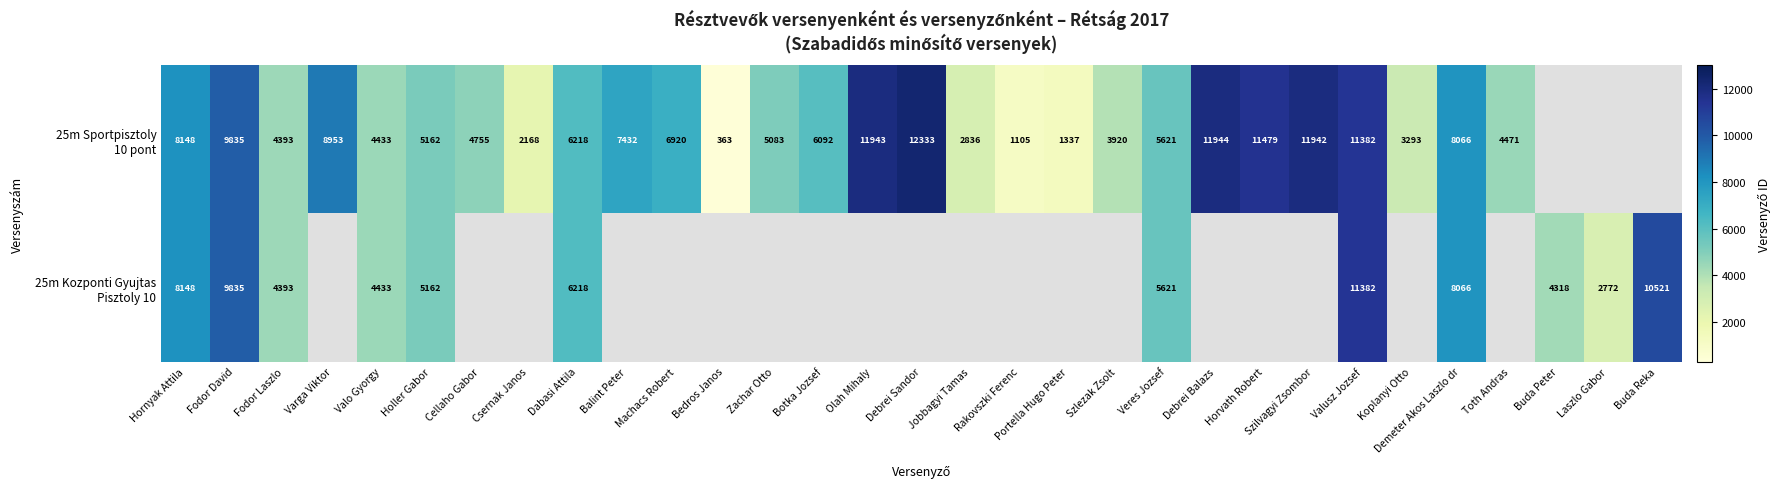

What is the total value across all series at Valo Gyorgy?

8866